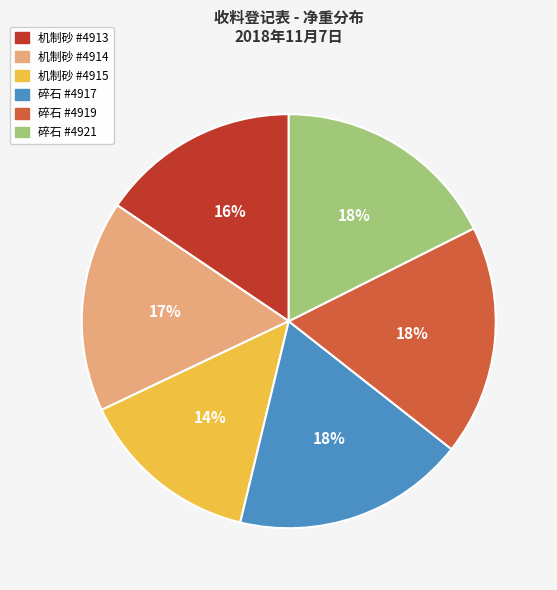

Is there any slice that represents more than half of the pie?

No